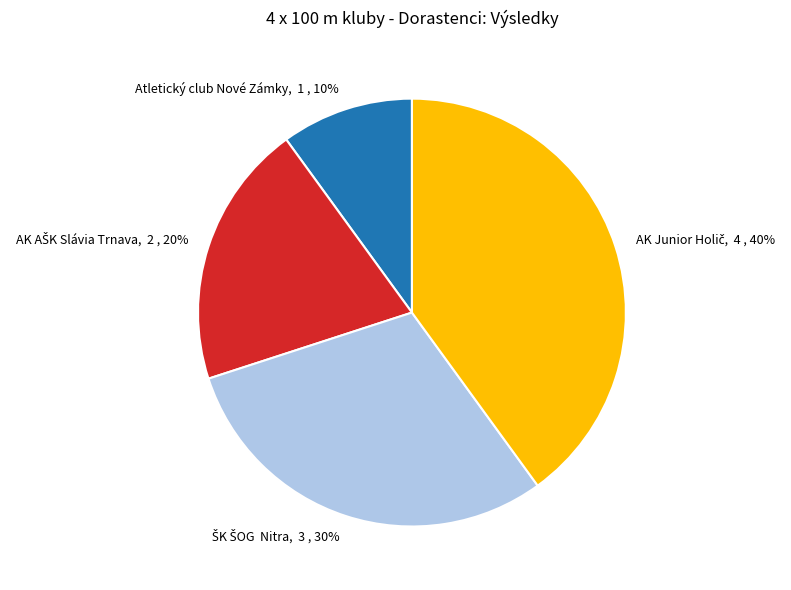

Is it true that Atletický club Nové Zámky is 10% of the pie?

True